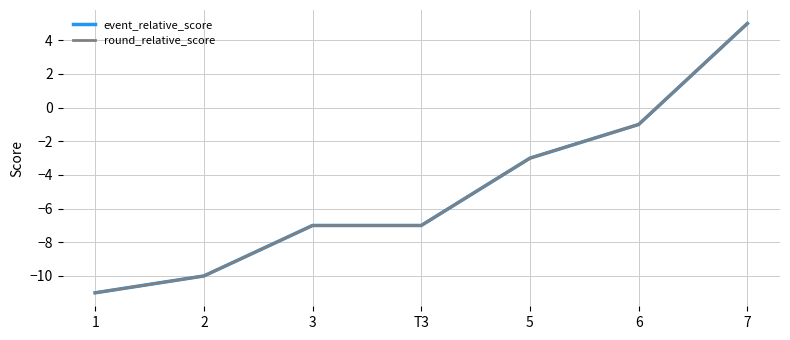

Does the chart have visible grid lines?

Yes